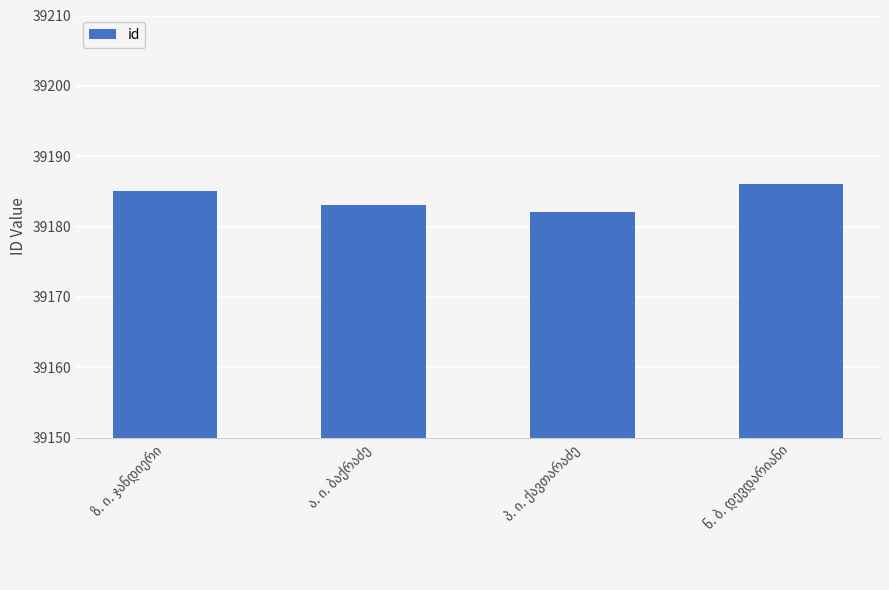

Does the chart contain any negative values?

No